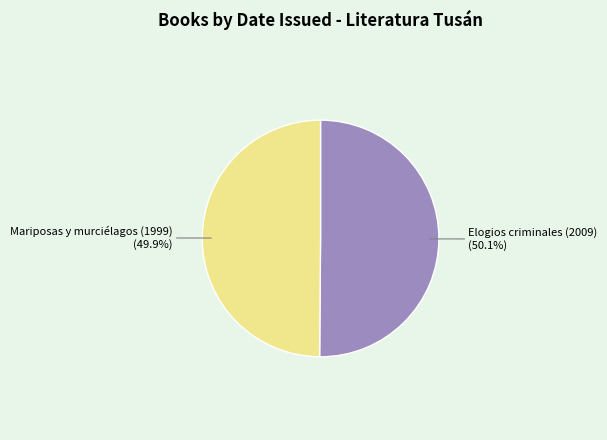

What is the total percentage of Mariposas y murciélagos (1999) and Elogios criminales (2009)?

100.0%